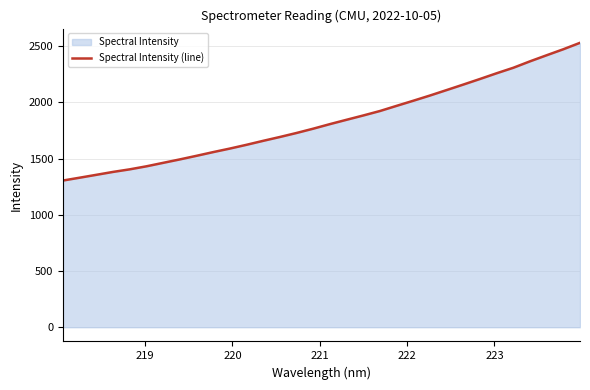

What is the minimum value shown in the chart?

1304.4